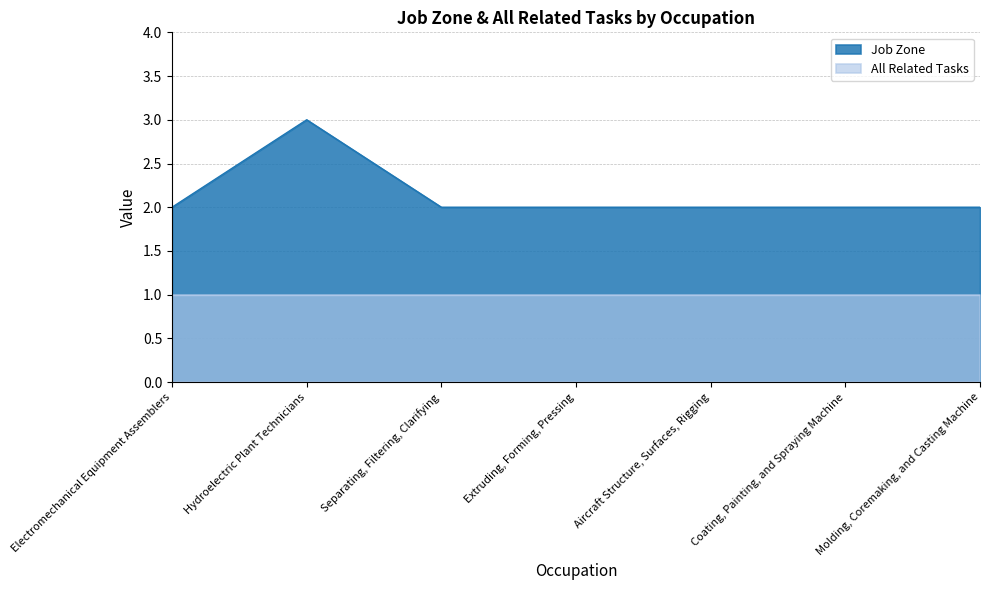

What is the difference between the maximum and minimum values?

1